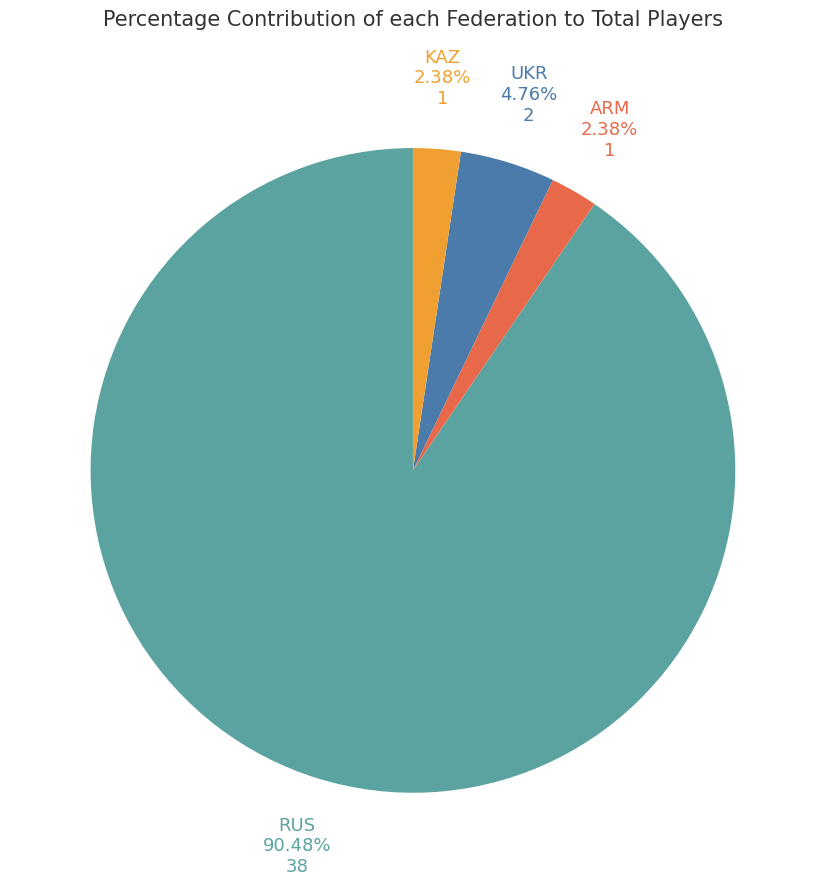

Is there a majority slice in this chart?

Yes